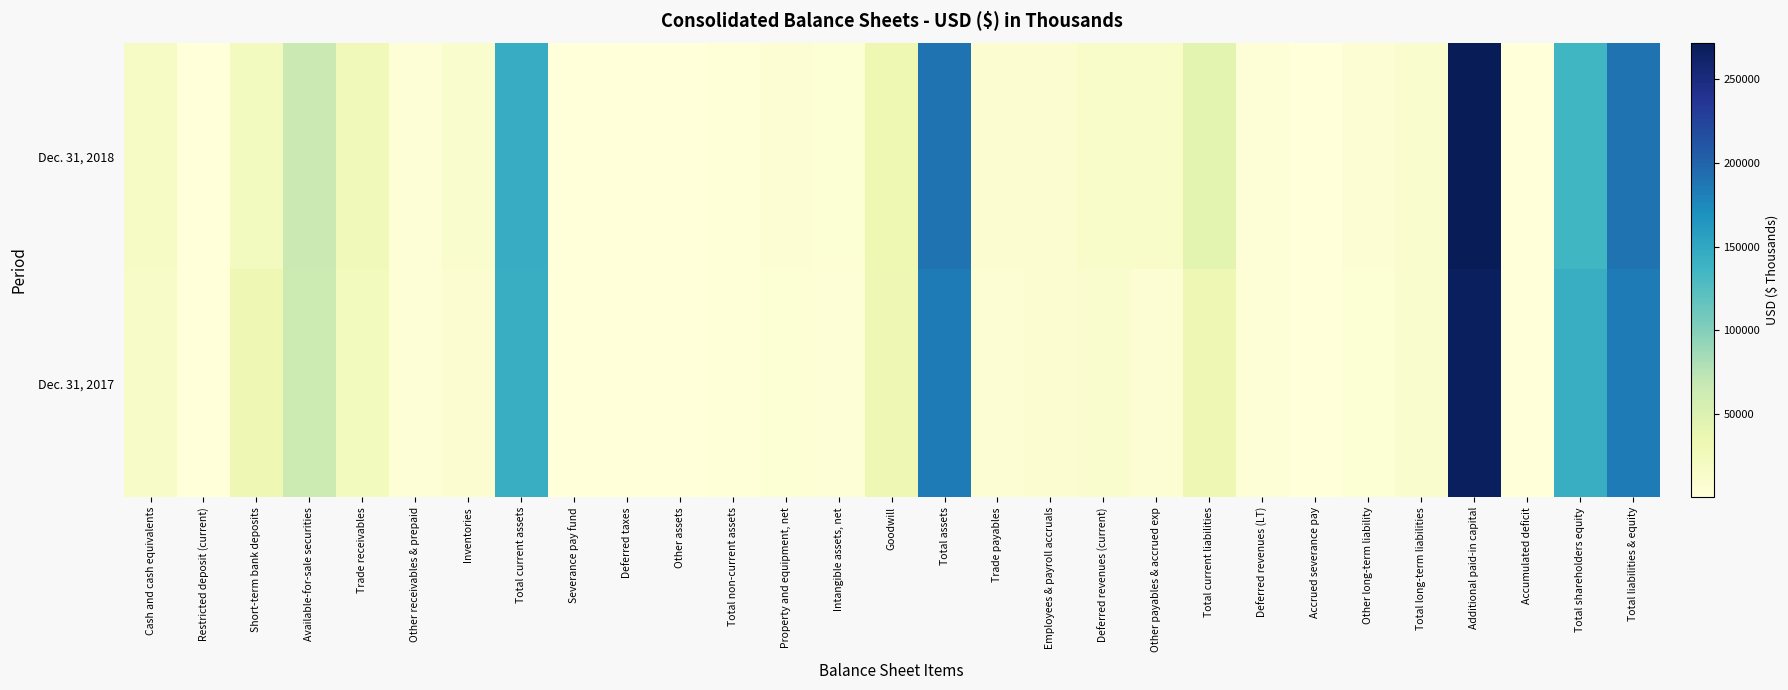

What is the total value across all series at Deferred revenues (LT)?

8125